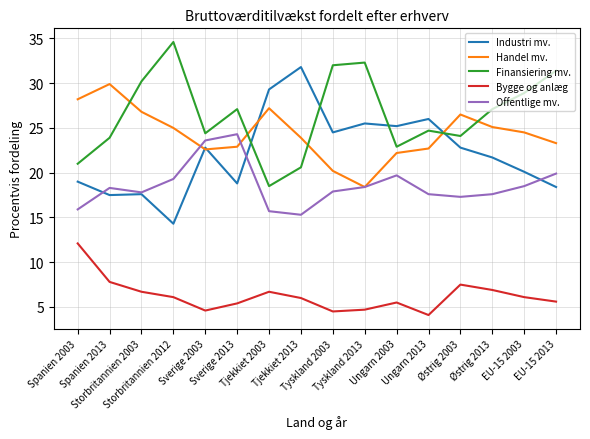

What is the average value of the Bygge og anlæg series?

6.3